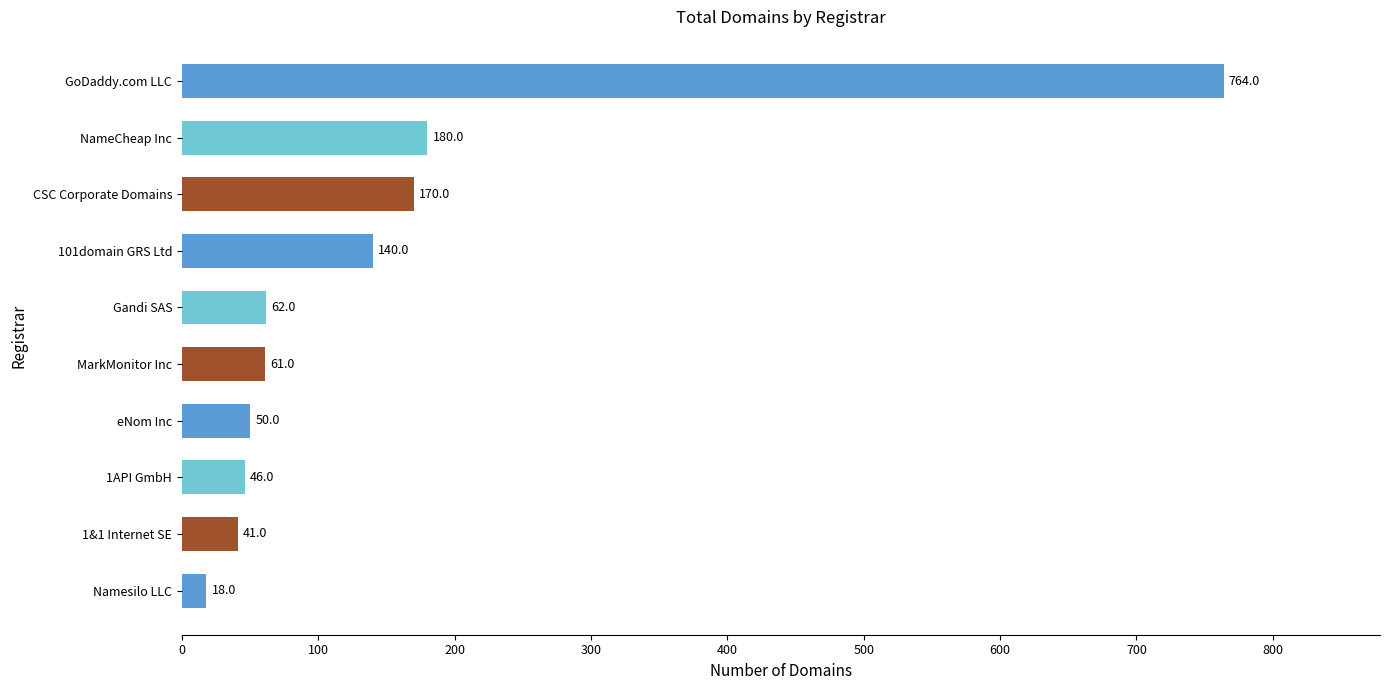

The value at 101domain GRS Ltd is 140. True or false?

True